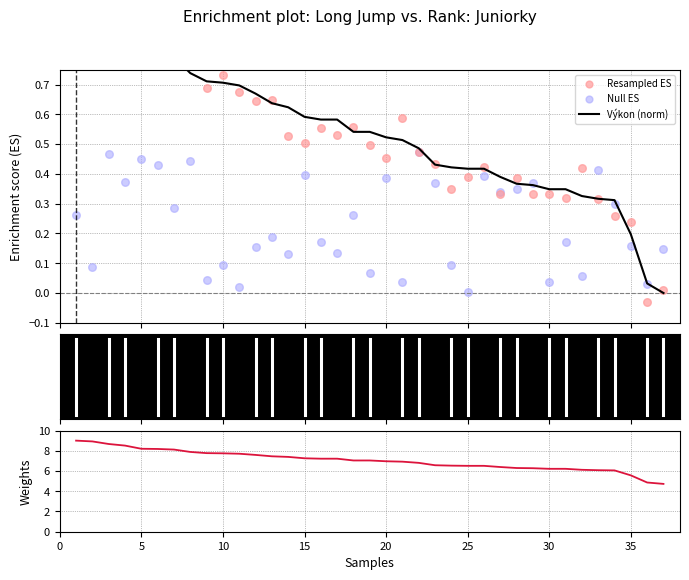

Which series reaches the minimum Y coordinate?

Resampled ES